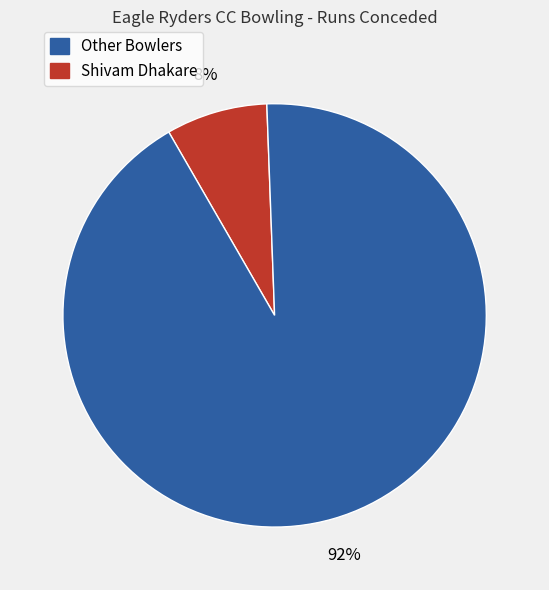

To the nearest percent, what is the average slice percentage?

50%